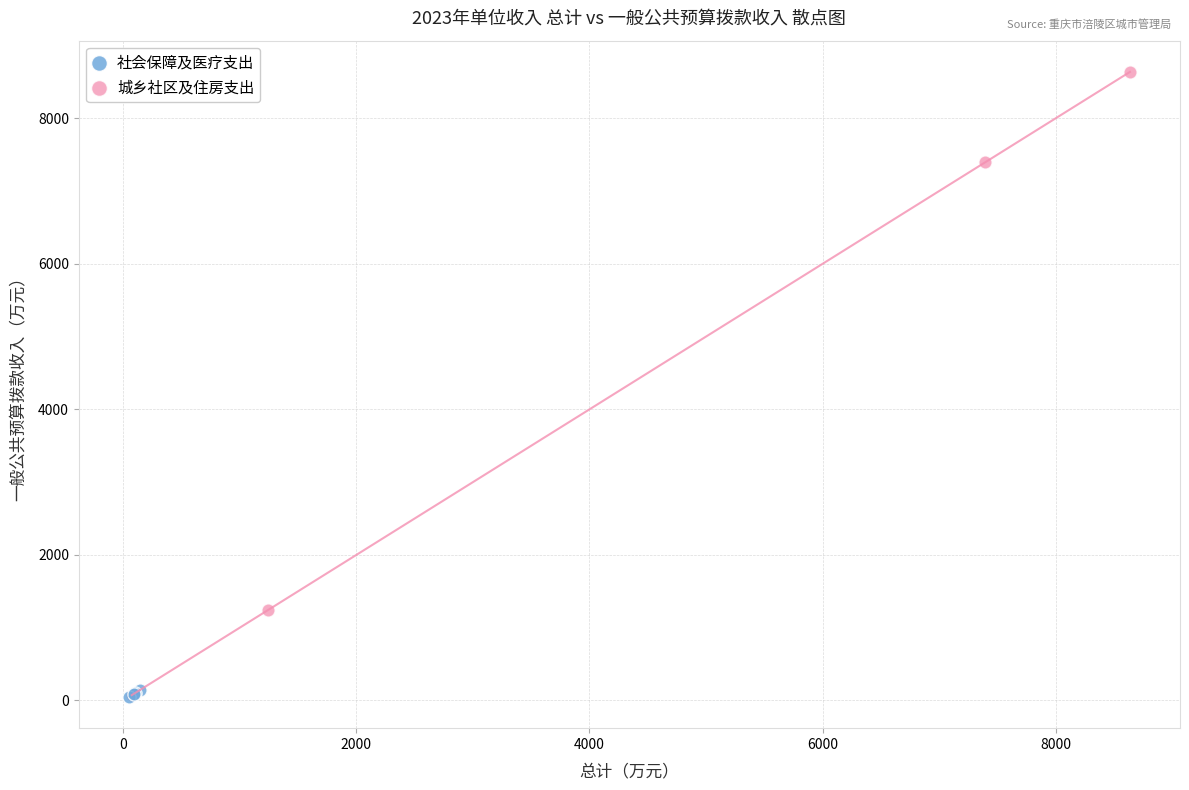

What are all the series names shown in the legend?

社会保障及医疗支出, 城乡社区及住房支出